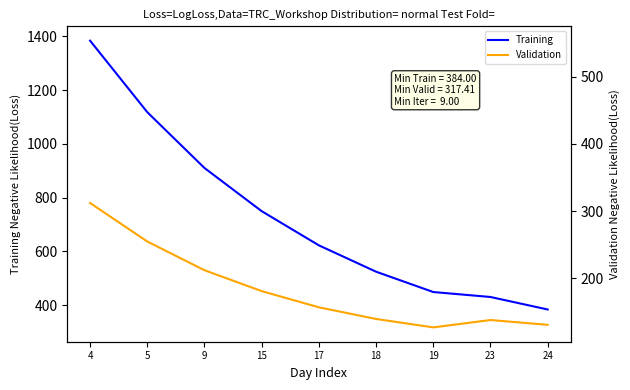

What is the value of the Training point at the 2nd from the left?

1118.2